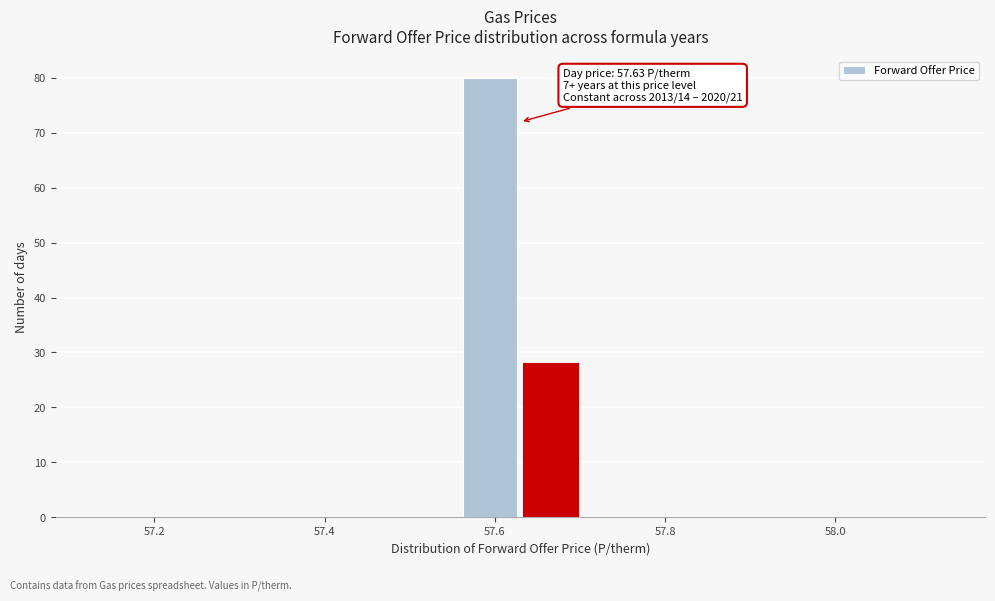

Around what value on the x-axis is the tallest bar? Give the approximate position of its centre, as read against the axis.

57.60